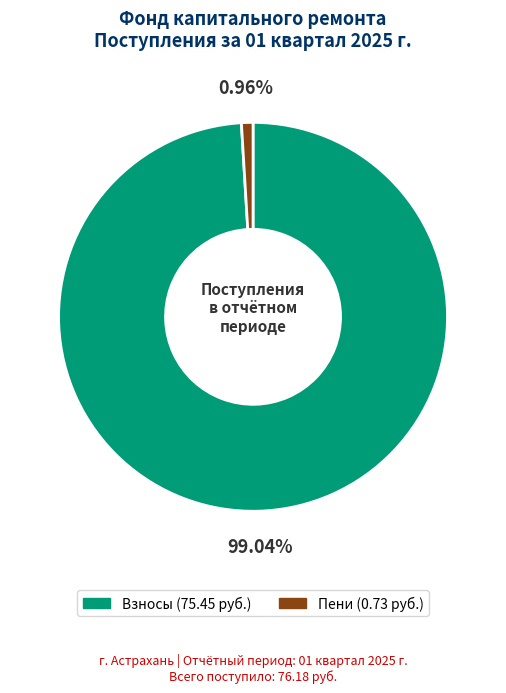

Is there any slice that represents more than half of the pie?

Yes